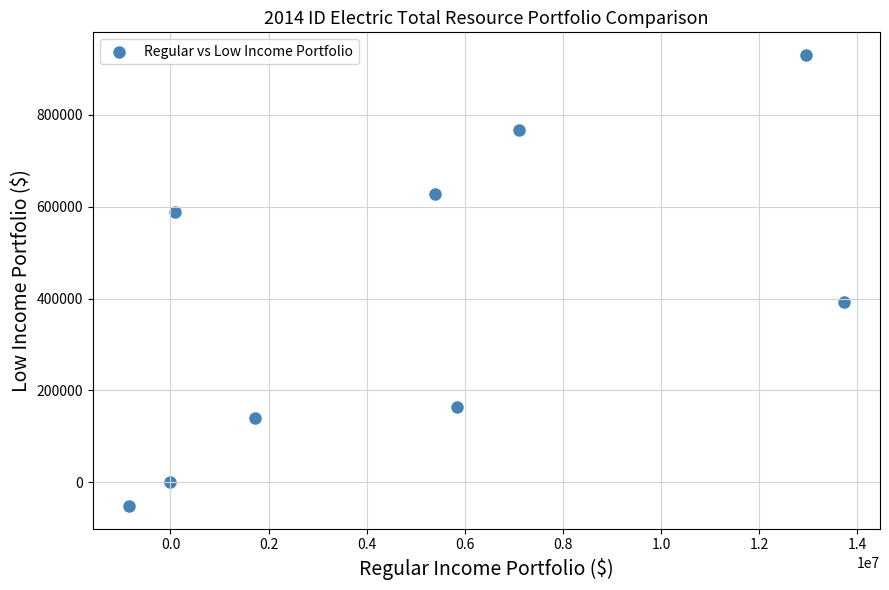

What is the range of X values (max minus min)?

14585541.0